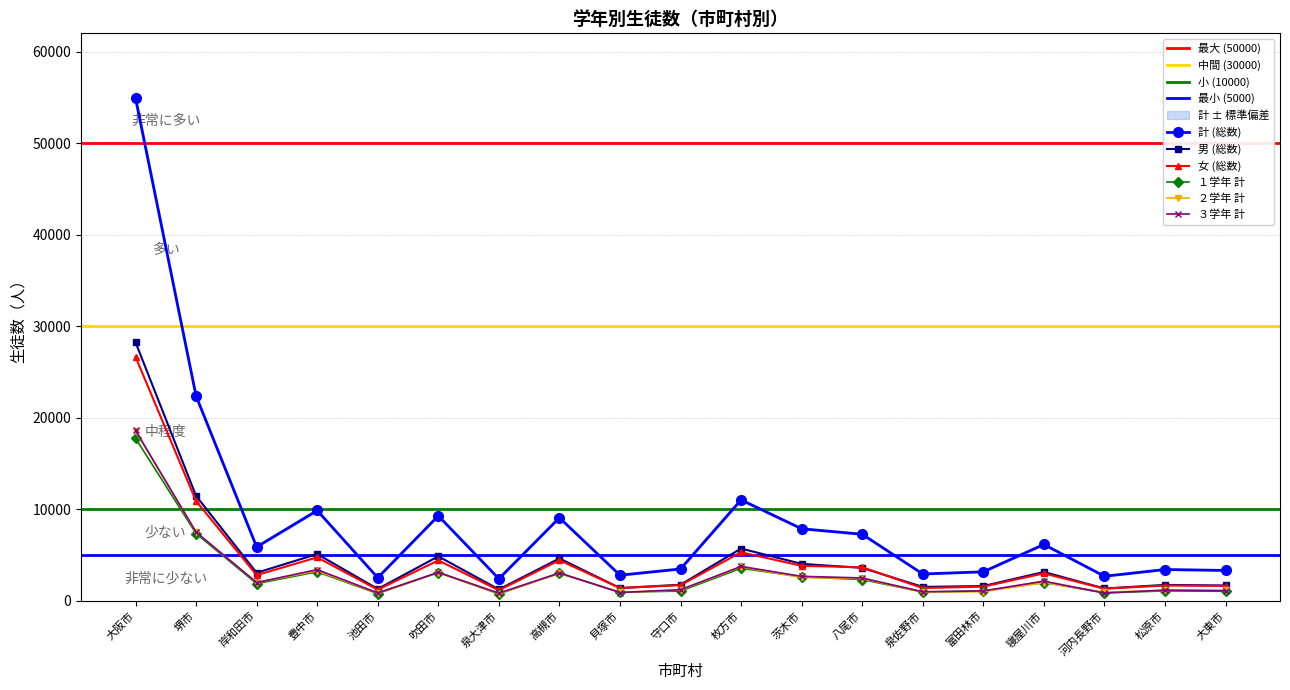

Which series has the largest total across all categories?

計 (総数)